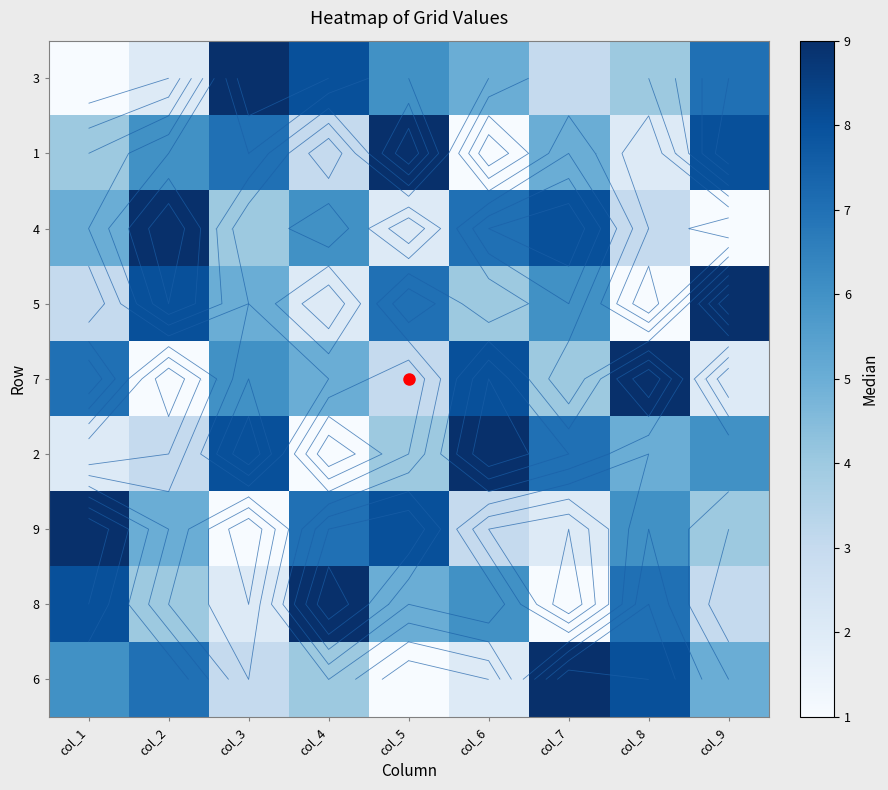

At which label does 5 reach its minimum?

col_8